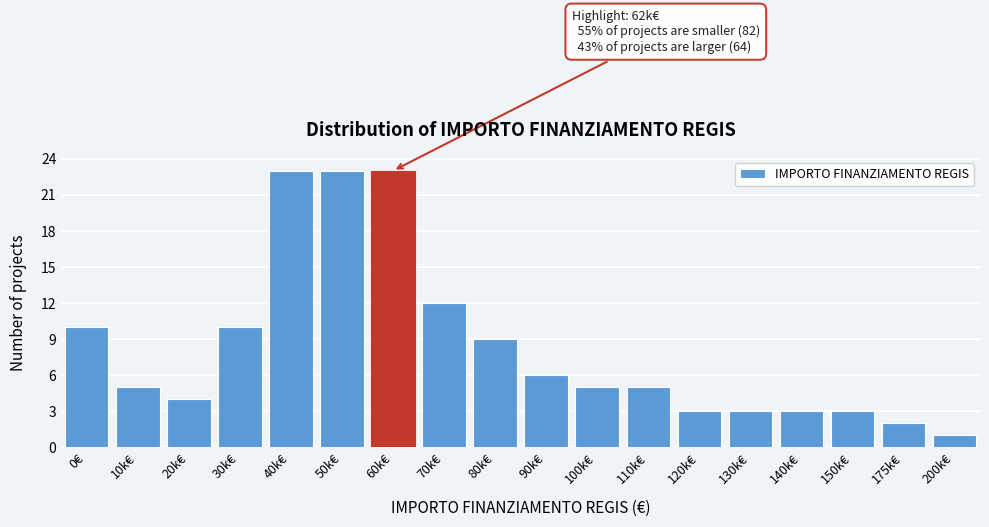

Reading left to right, transcribe all the data shown in this chart.

10	5	4	10	23	23	23	12	9	6	5	5	3	3	3	3	2	1